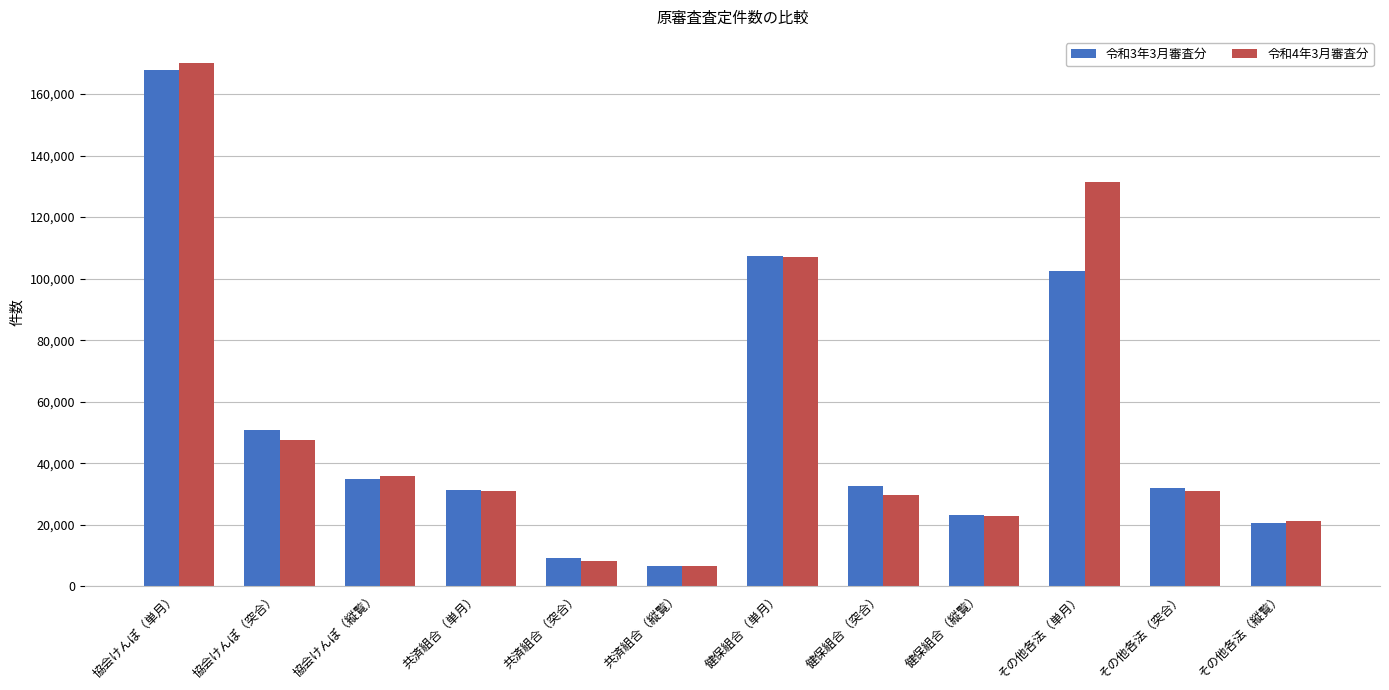

Which series has the widest spread of values?

令和4年3月審査分